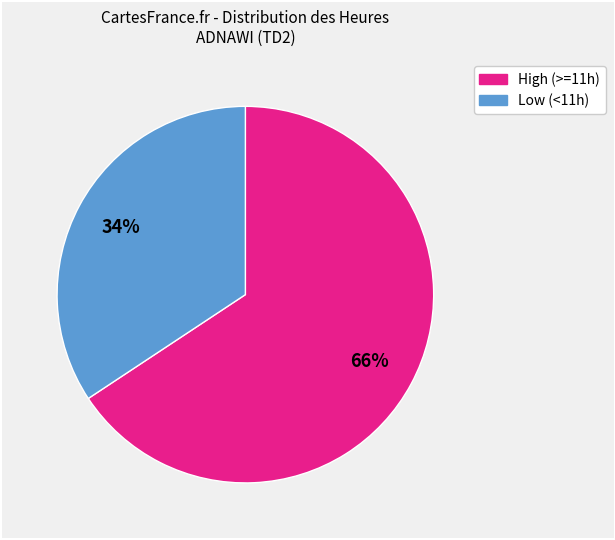

To the nearest percent, what is the average slice percentage?

50%